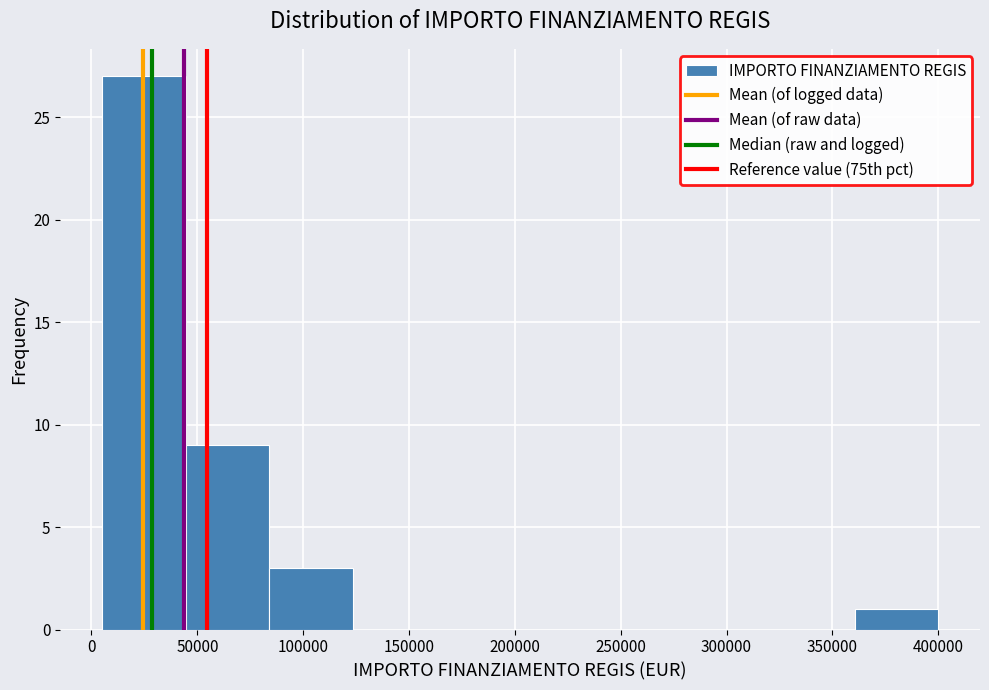

Reading left to right, transcribe this chart: for each bar, give the range it covers on the x-axis and its height. Neither the bar edges nor the heights are printed on the chart, so give them approximately, as read against the axes.

5000 to 44500: 27
44500 to 84000: 9
84000 to 123500: 3
123500 to 163000: 0
163000 to 202500: 0
202500 to 242000: 0
242000 to 281500: 0
281500 to 321000: 0
321000 to 360500: 0
360500 to 400000: 1